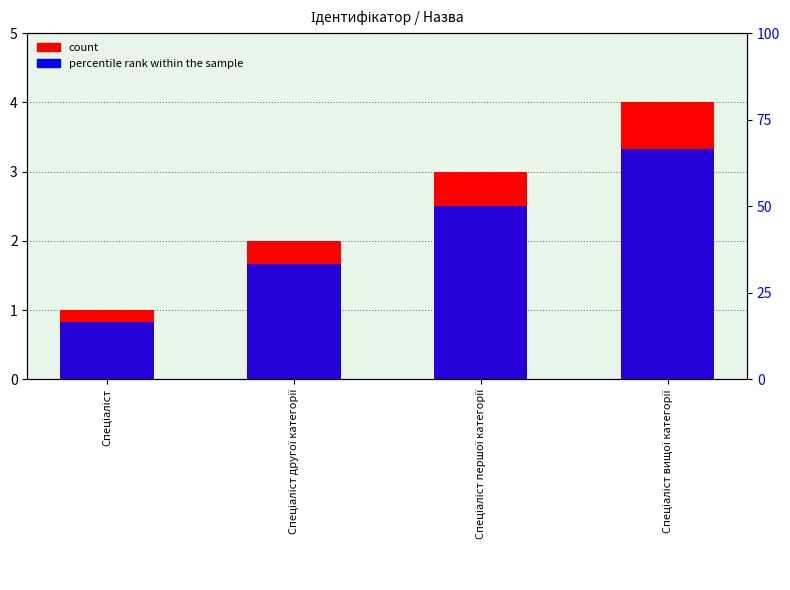

List the labels in order of percentile rank within the sample value, smallest first.

Спеціаліст, Спеціаліст другої категорії, Спеціаліст першої категорії, Спеціаліст вищої категорії